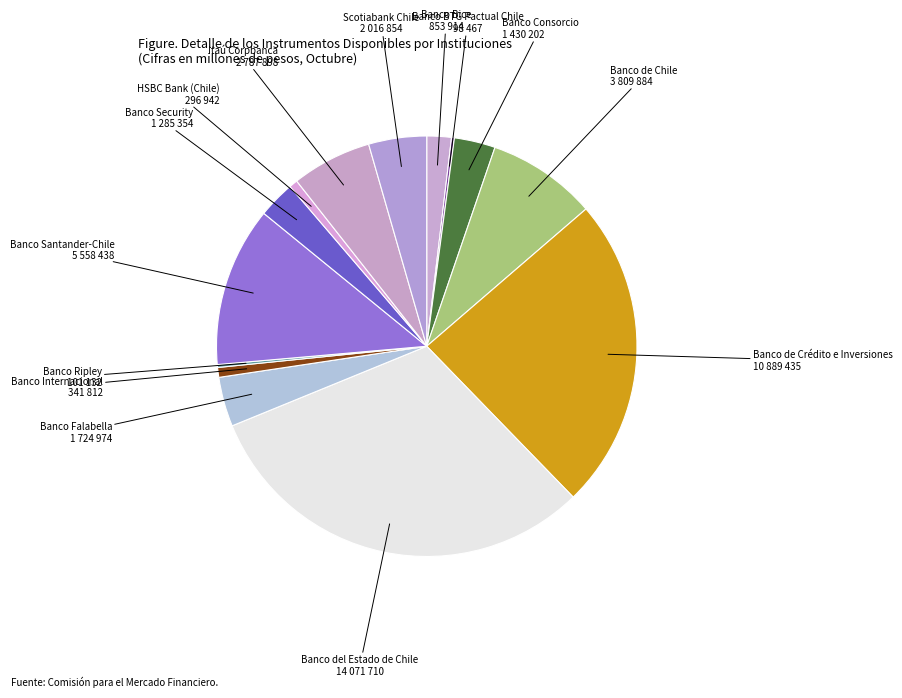

True or false: Banco Security accounts for 3% of the total.

True